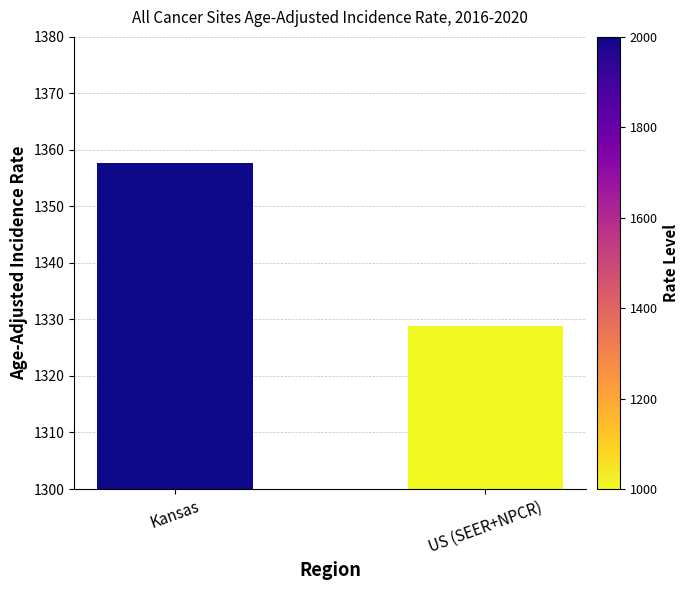

What is the approximate value at Kansas?

1357.7